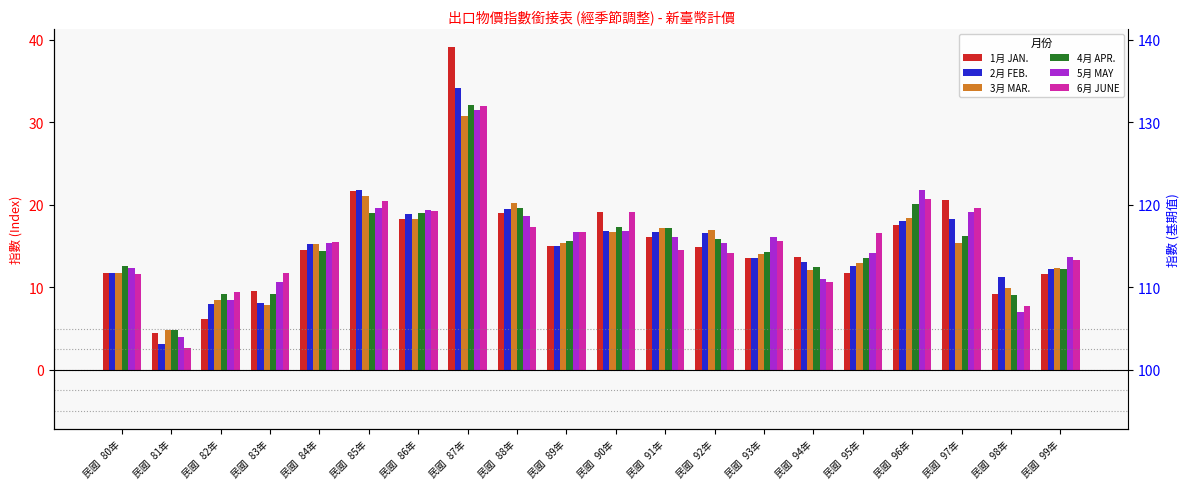

What value does the 6月 JUNE series have at 民國   85年?

20.5